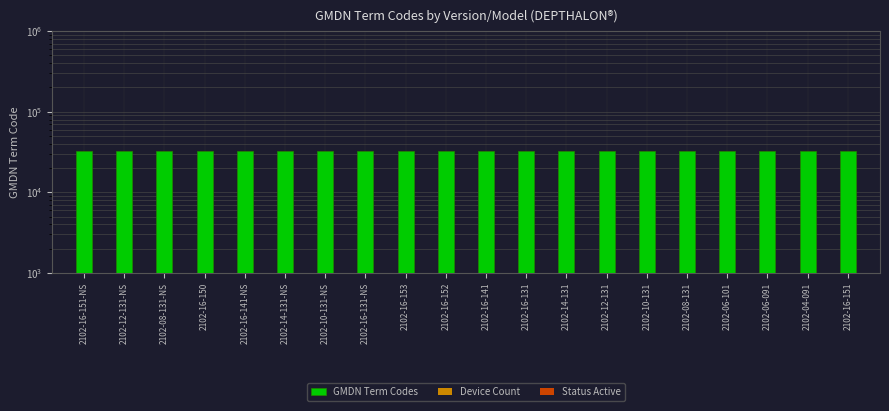

What is the average value of the Device Count series?

3.3